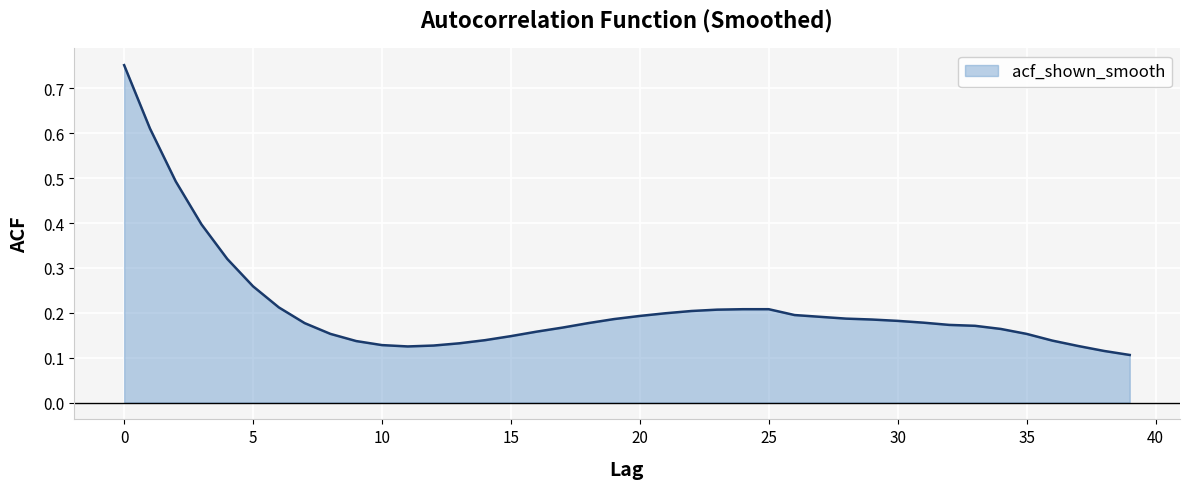

What is the difference between the maximum and minimum values?

0.6